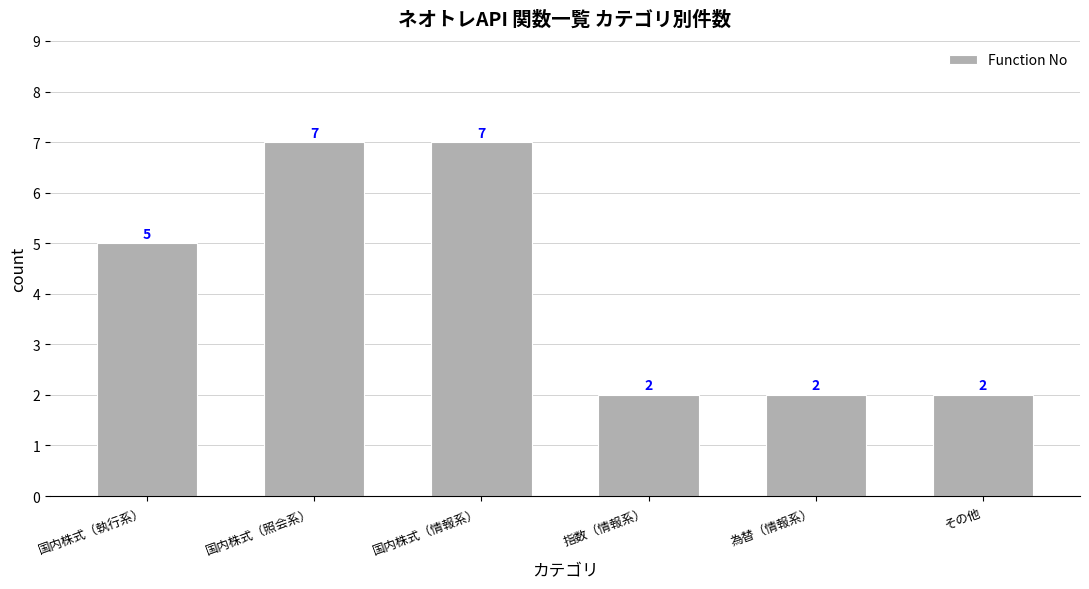

What is the difference between the maximum and minimum values?

5